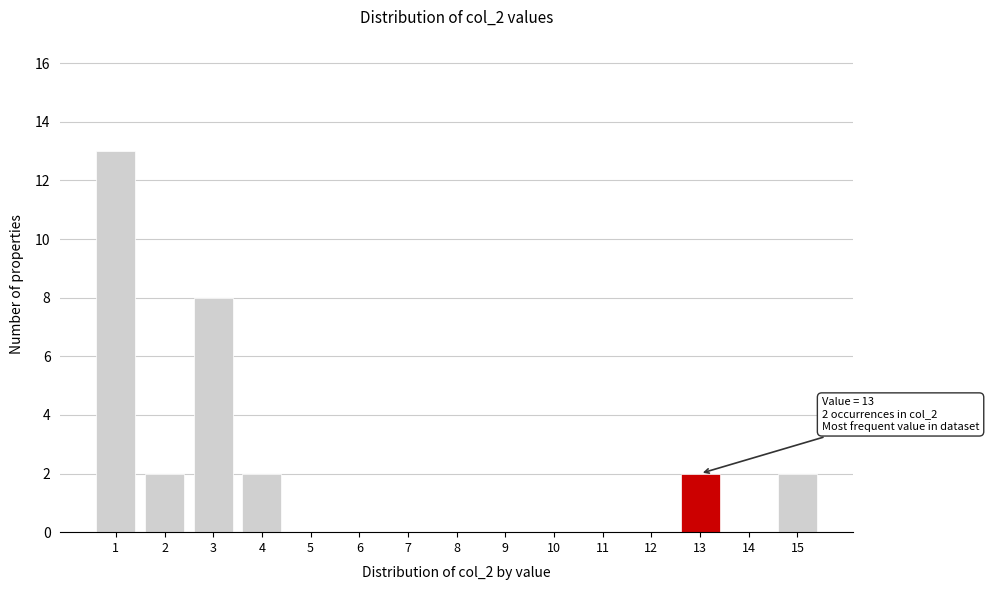

Reading left to right, extract all data points from this chart.

1=13	2=2	3=8	4=2	5=0	6=0	7=0	8=0	9=0	10=0	11=0	12=0	13=2	14=0	15=2